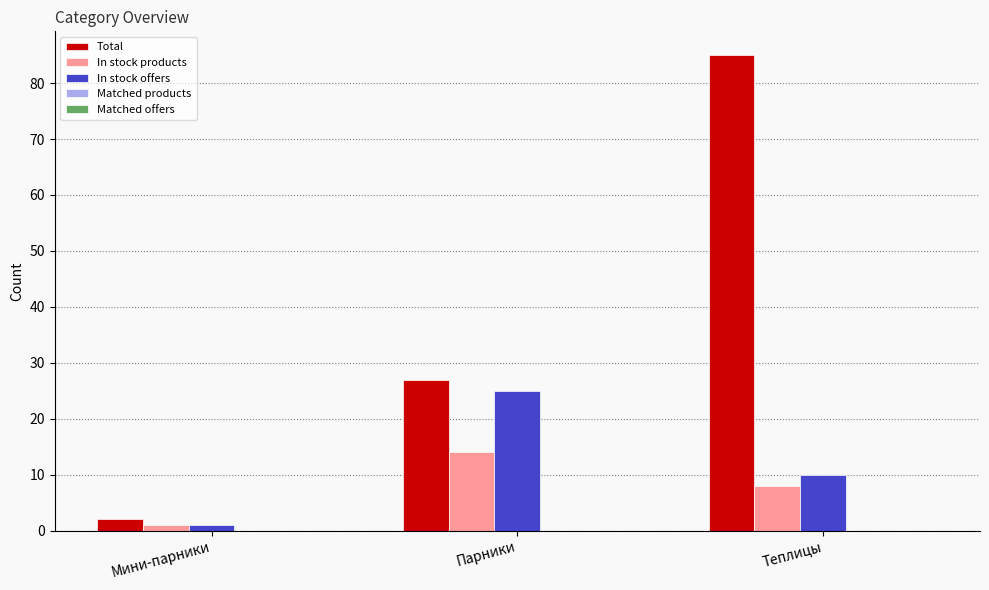

At Теплицы, list the series in order from smallest to largest.

In stock products, In stock offers, Total